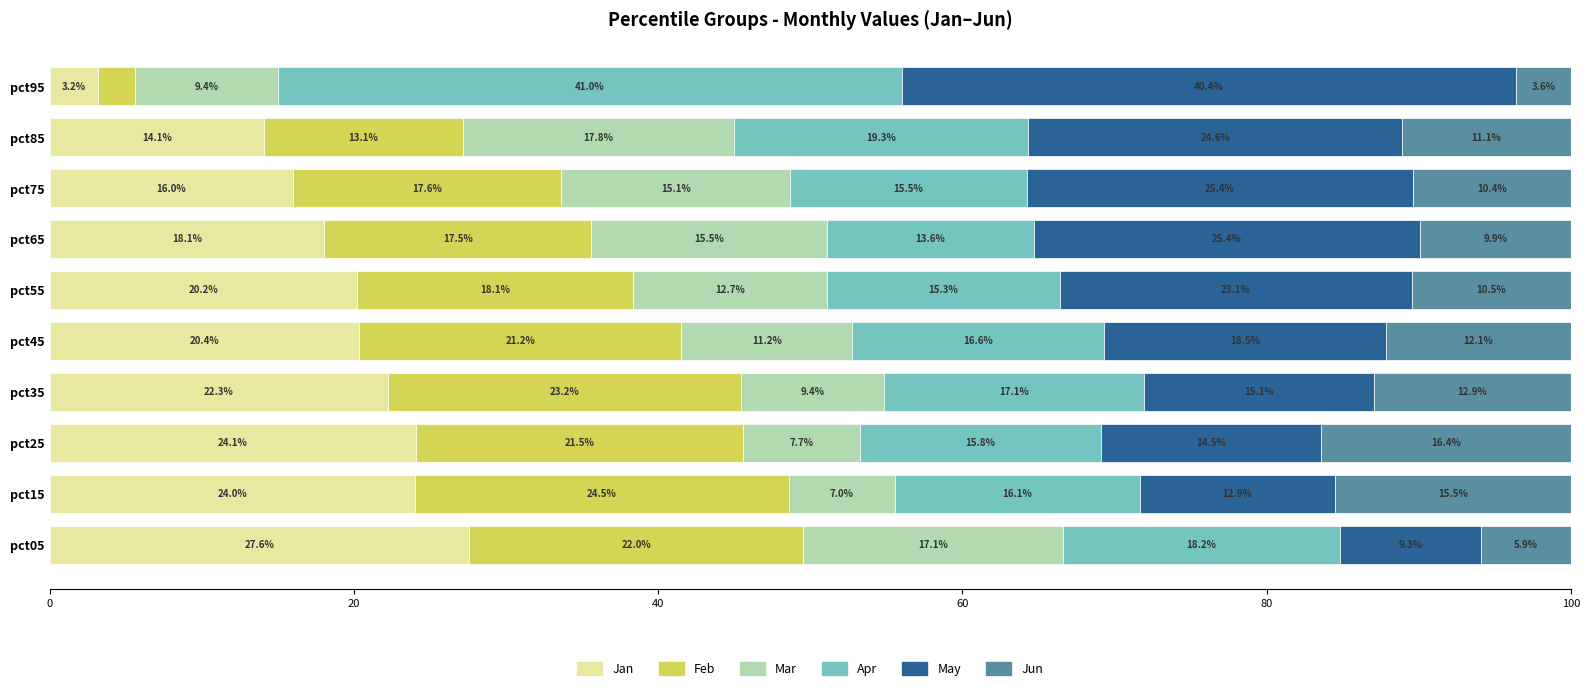

The value of Jan at pct35 is 37.5. True or false?

False